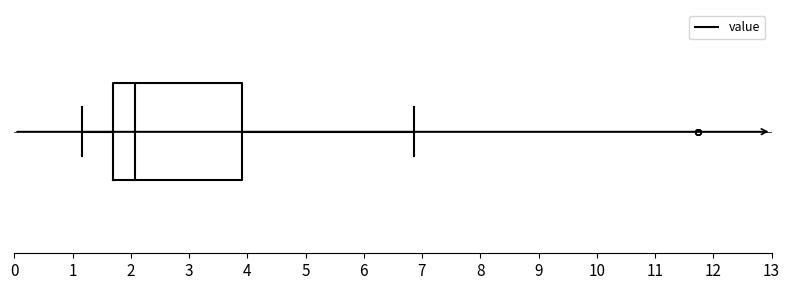

Where is the left edge of the box on the x-axis? The values are not printed on the chart, so give them approximately, as read against the axis.

1.7